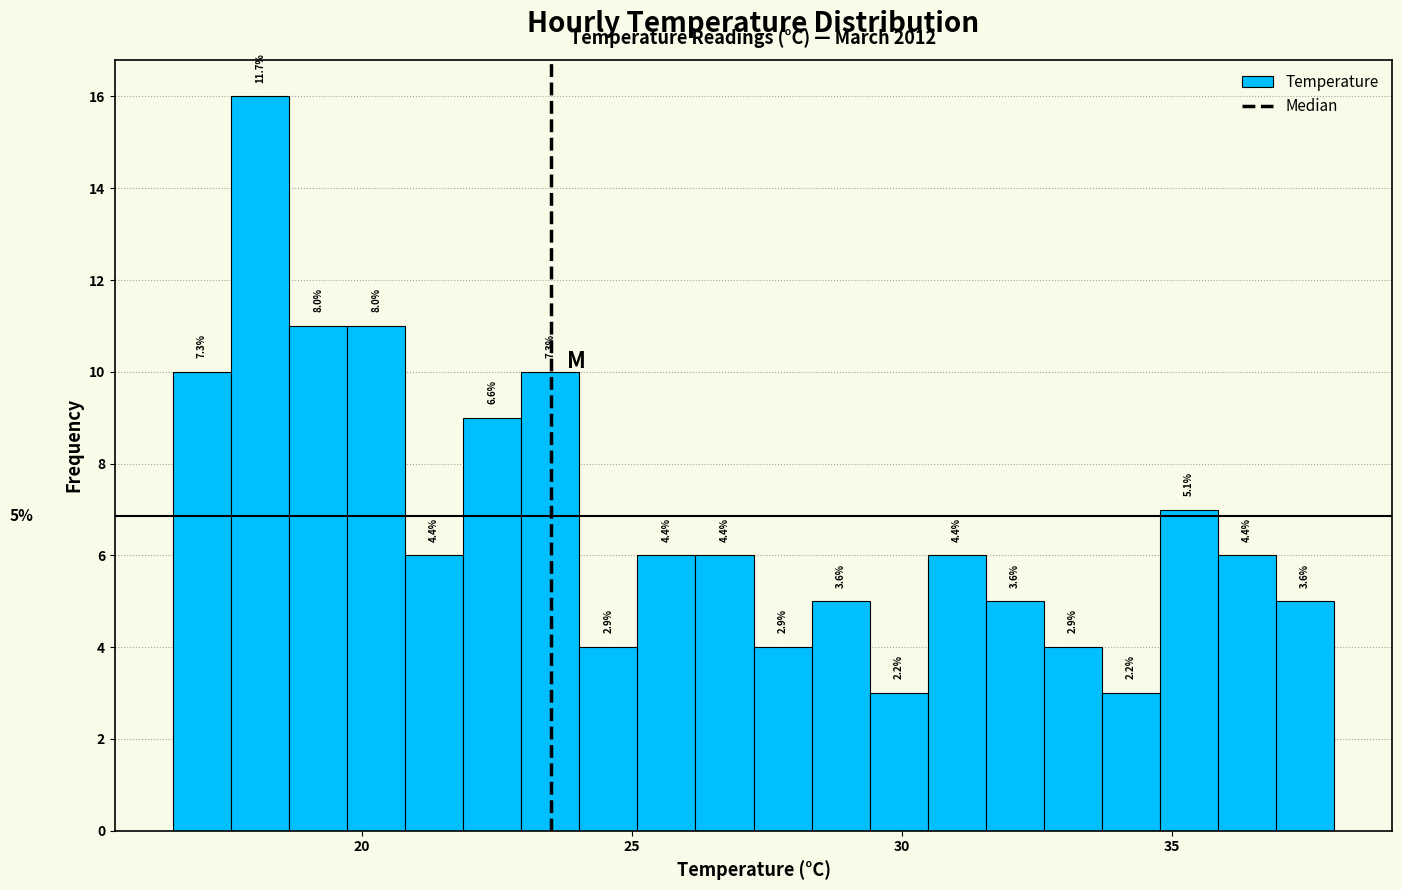

Around what value on the x-axis is the tallest bar? Give the approximate position of its centre, as read against the axis.

18.0